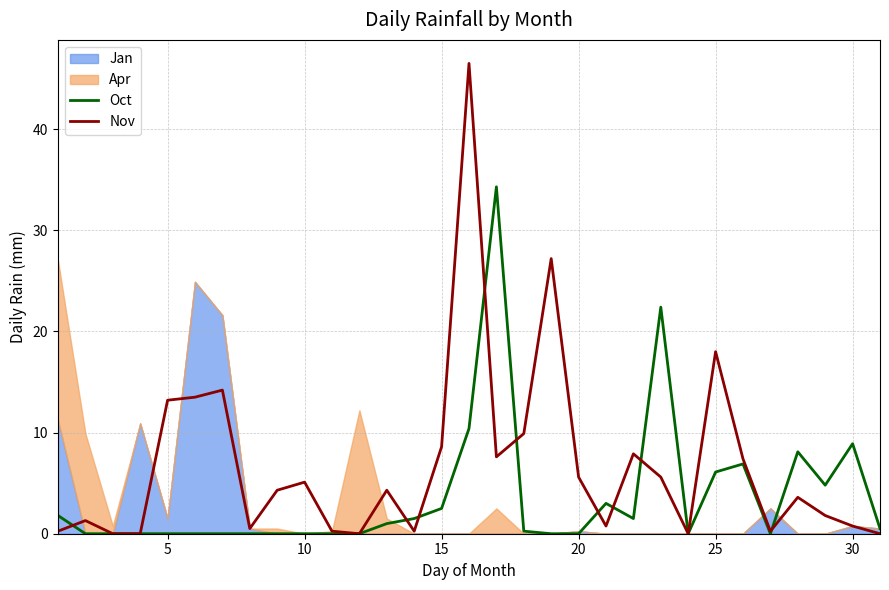

Which series ends up on top after the final intersection of Nov and Oct?

Oct